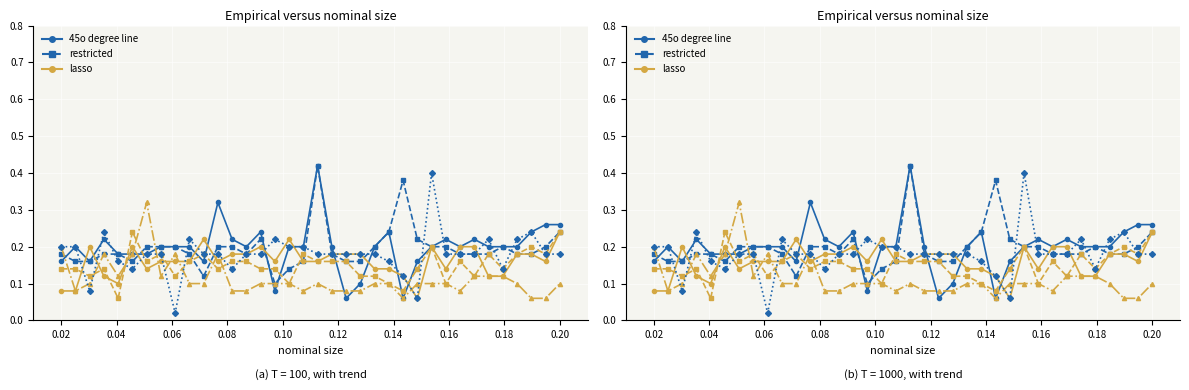

How many interior local peaks does the 45o degree line series have?

8